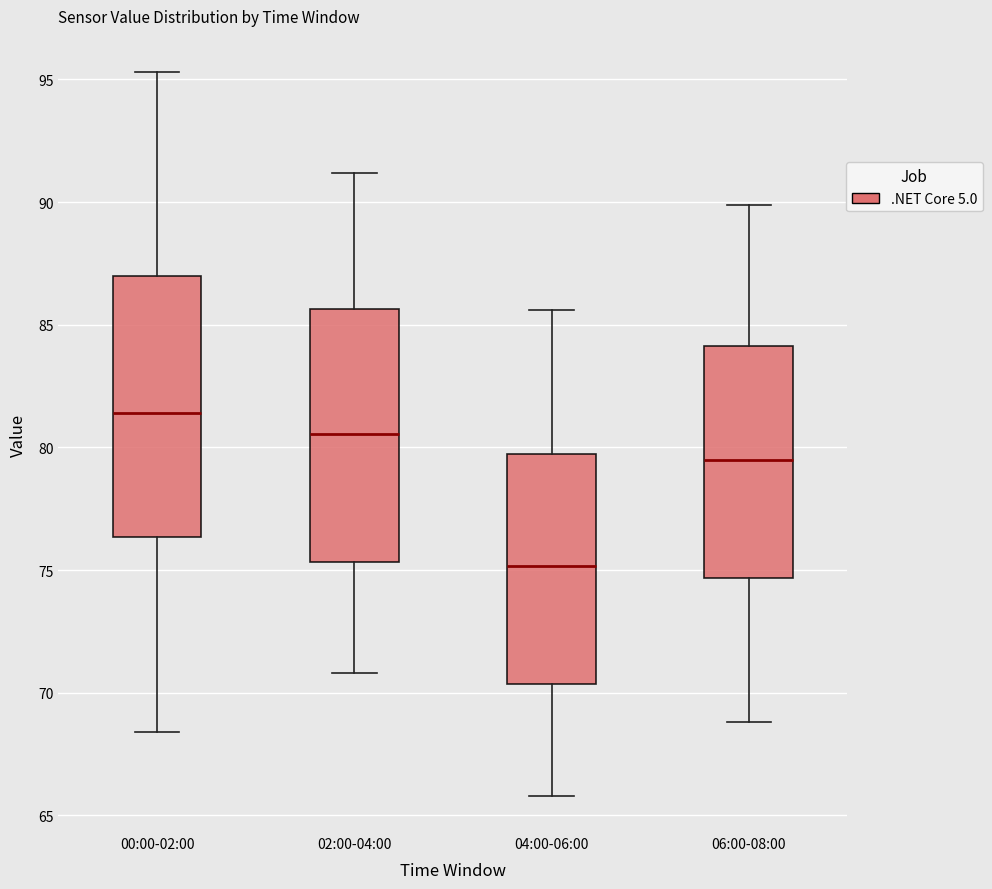

Where is the lower edge of the box for 06:00-08:00 on the y-axis? The values are not printed on the chart, so give them approximately, as read against the axis.

74.5